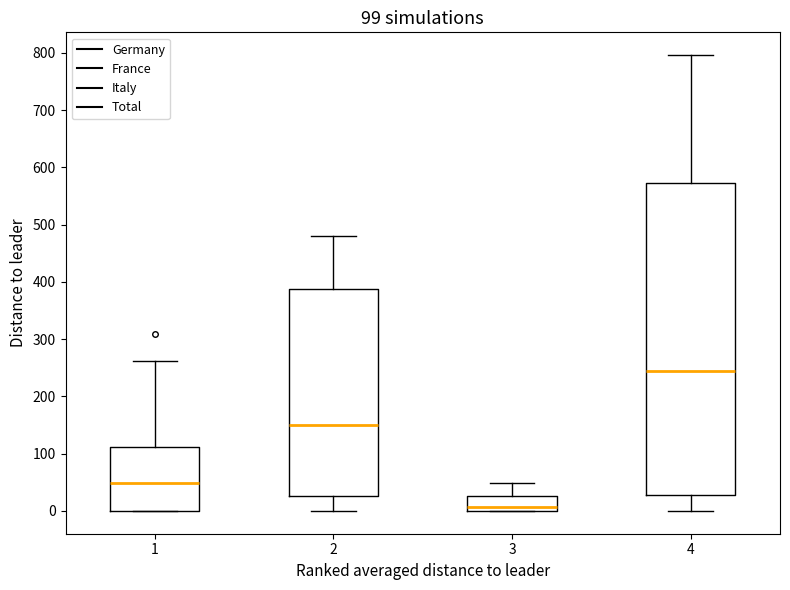

Which box has the lowest median line?

3